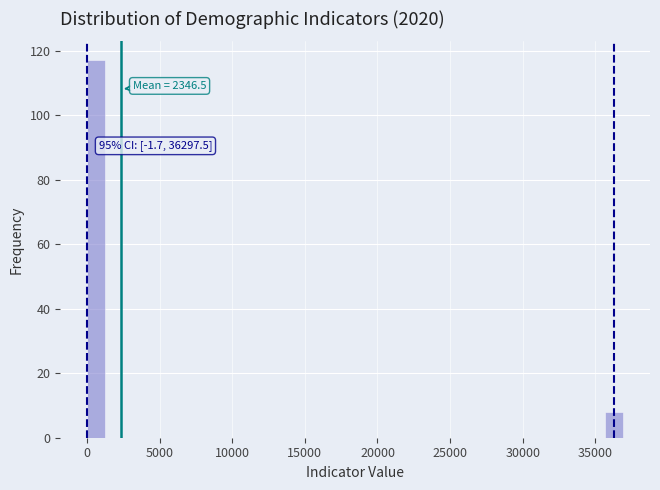

Around what value on the x-axis is the tallest bar? Give the approximate position of its centre, as read against the axis.

500